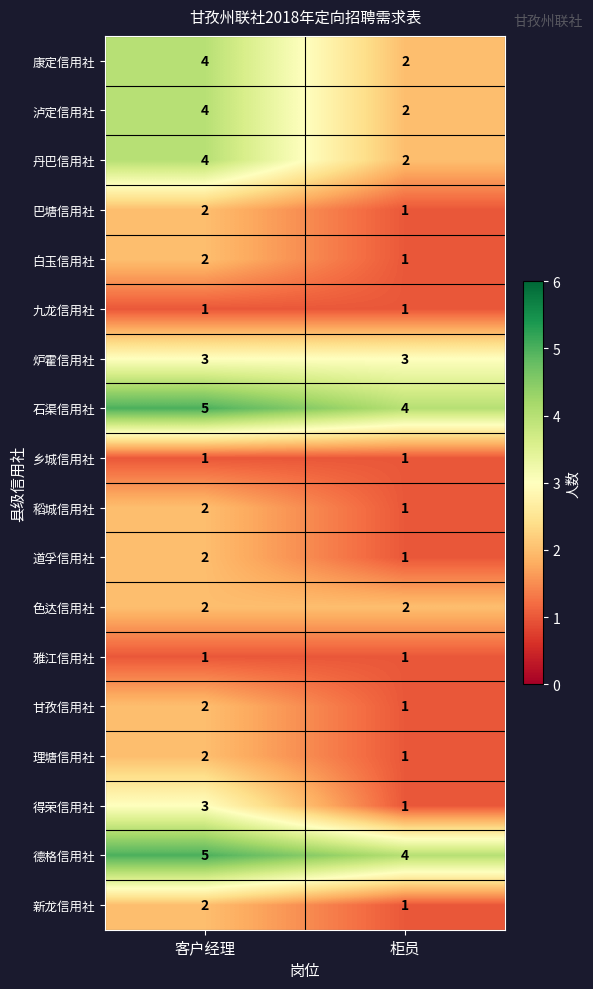

What is the spread (max minus min) of values at 客户经理?

4